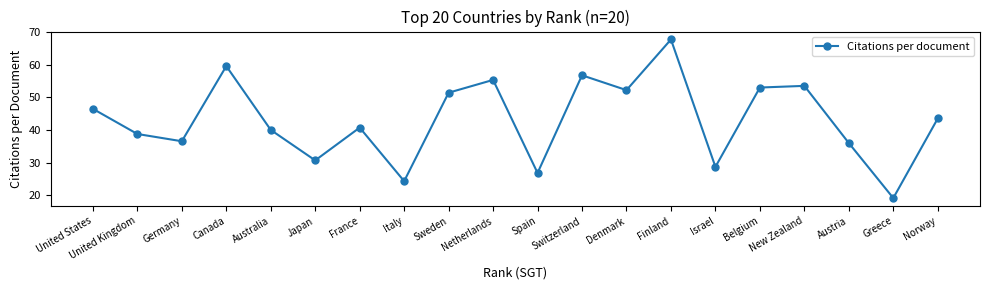

What is the difference between the maximum and minimum values?

48.5